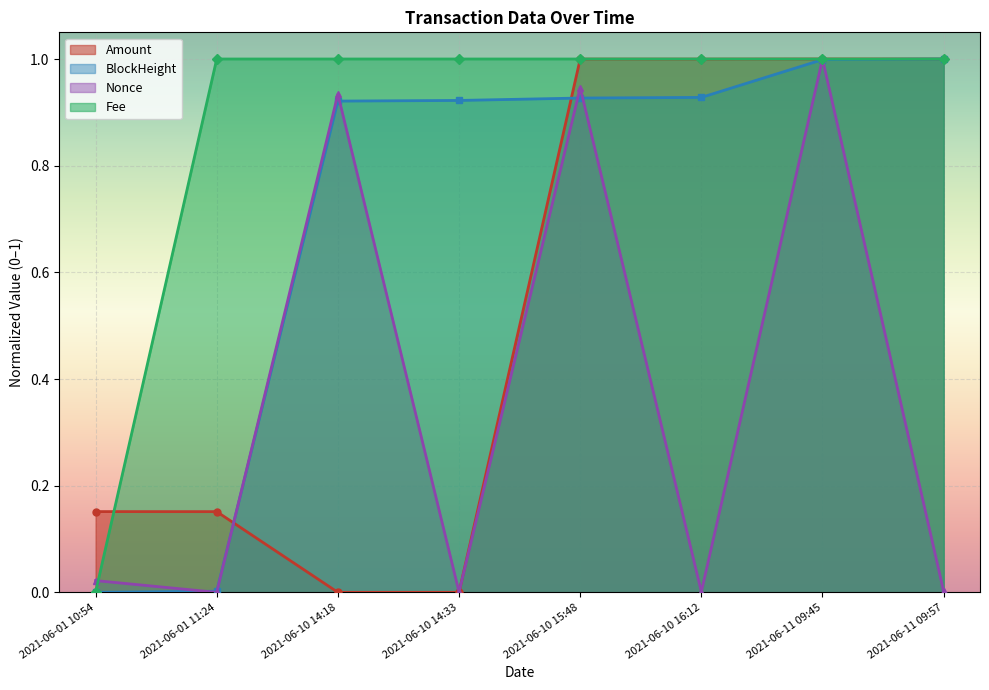

What is the average value of the Nonce series?

0.4